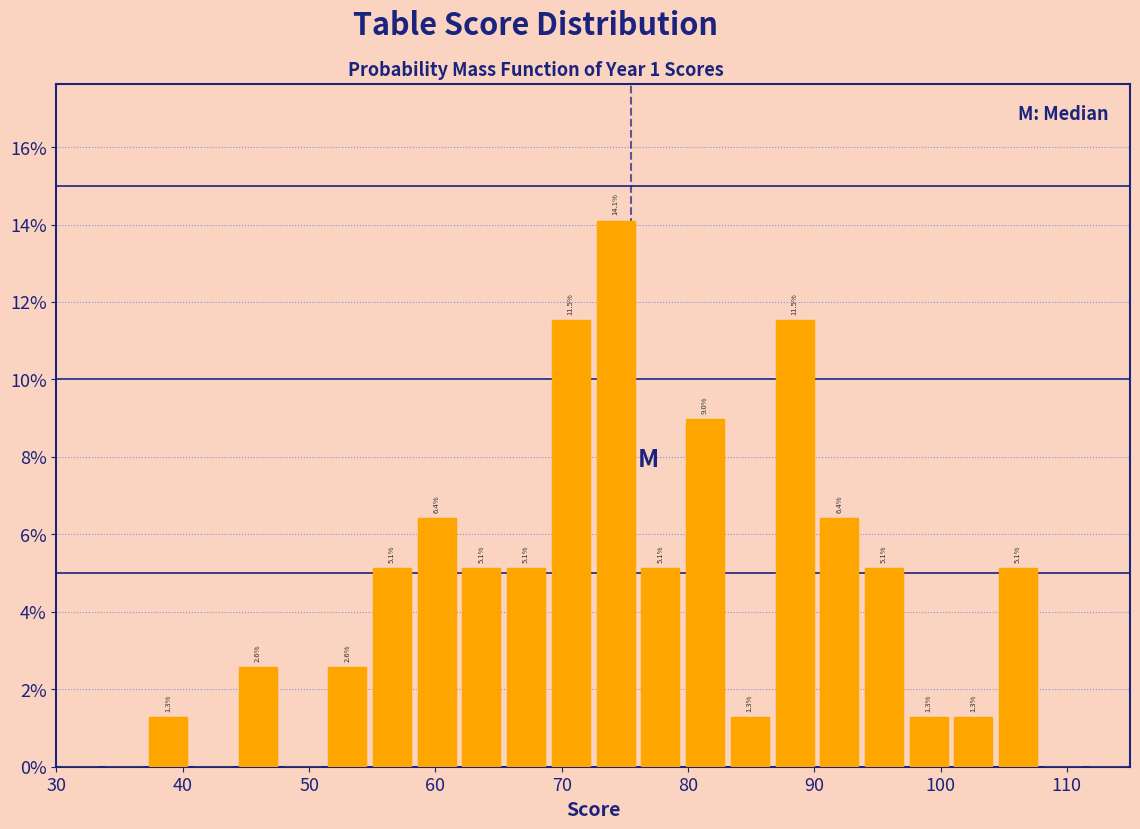

Read against the x-axis, roughly where is the centre of the tallest bar?

74